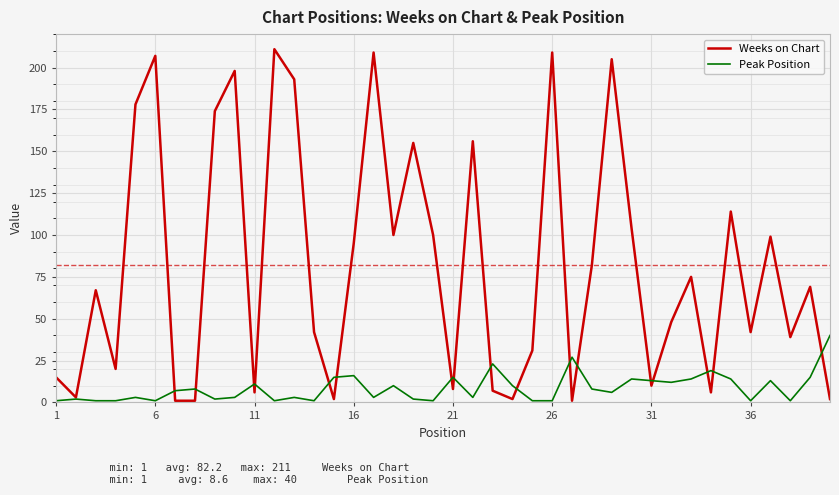

Which series has the largest total across all categories?

Weeks on Chart